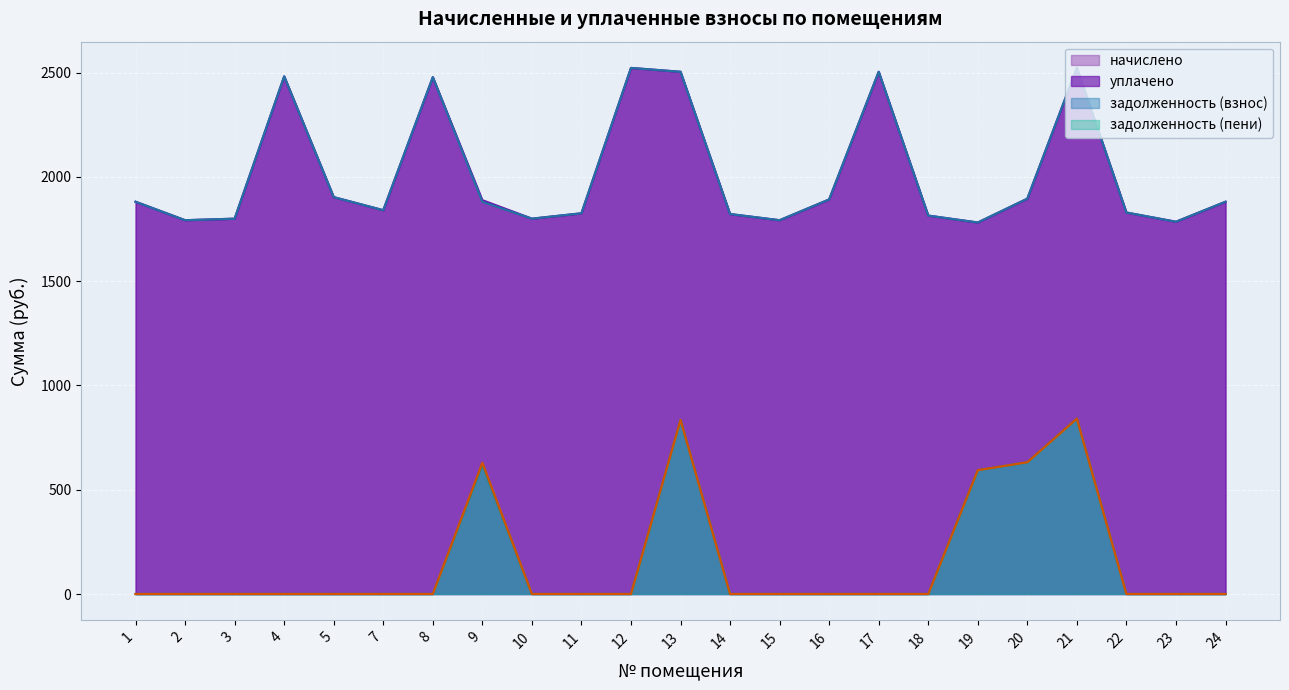

What is the sum of all задолженность (пени) values?

3529.7